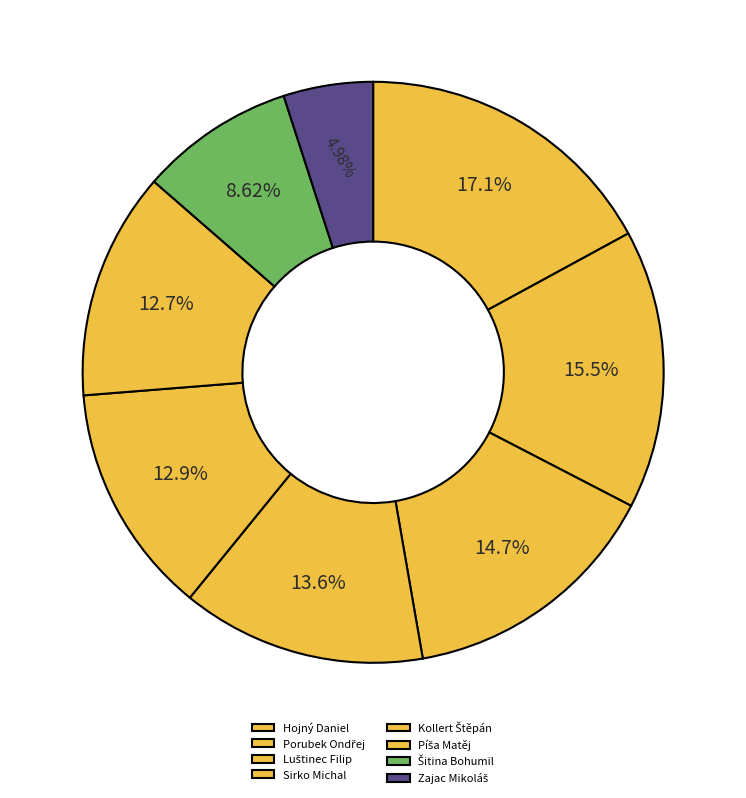

Count the number of slices in the pie.

8